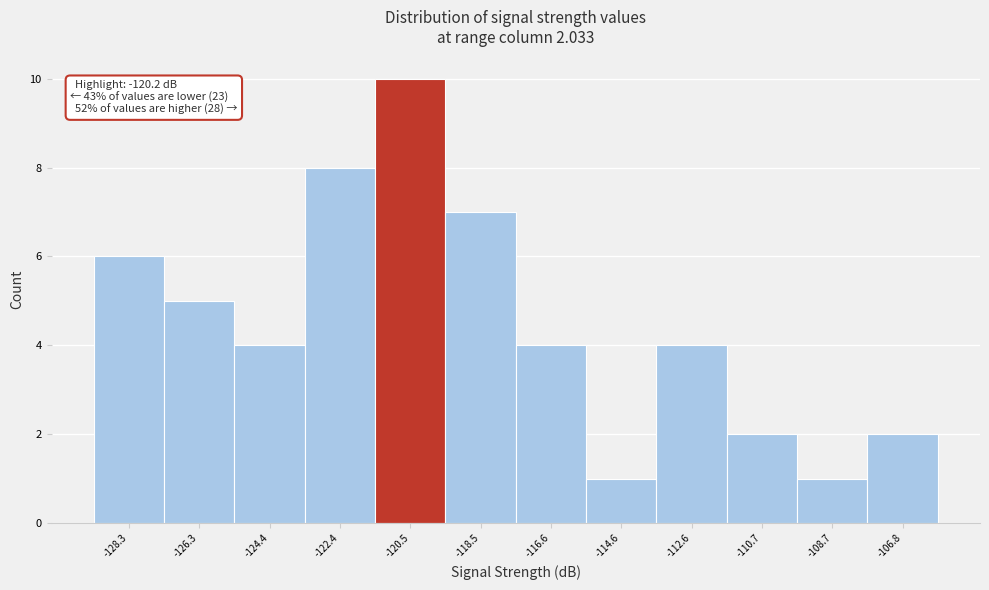

Reading right to left, extract all data points from this chart.

-106.8=2	-108.7=1	-110.7=2	-112.6=4	-114.6=1	-116.6=4	-118.5=7	-120.5=10	-122.4=8	-124.4=4	-126.3=5	-128.3=6